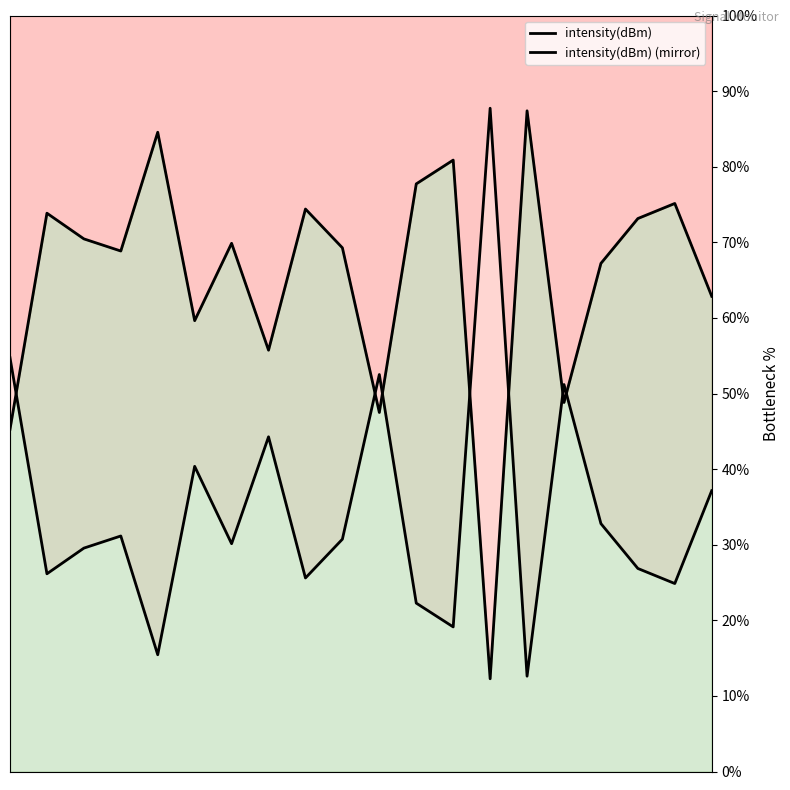

True or false: intensity(dBm) (mirror) has a value of 44.3 at 35.

True